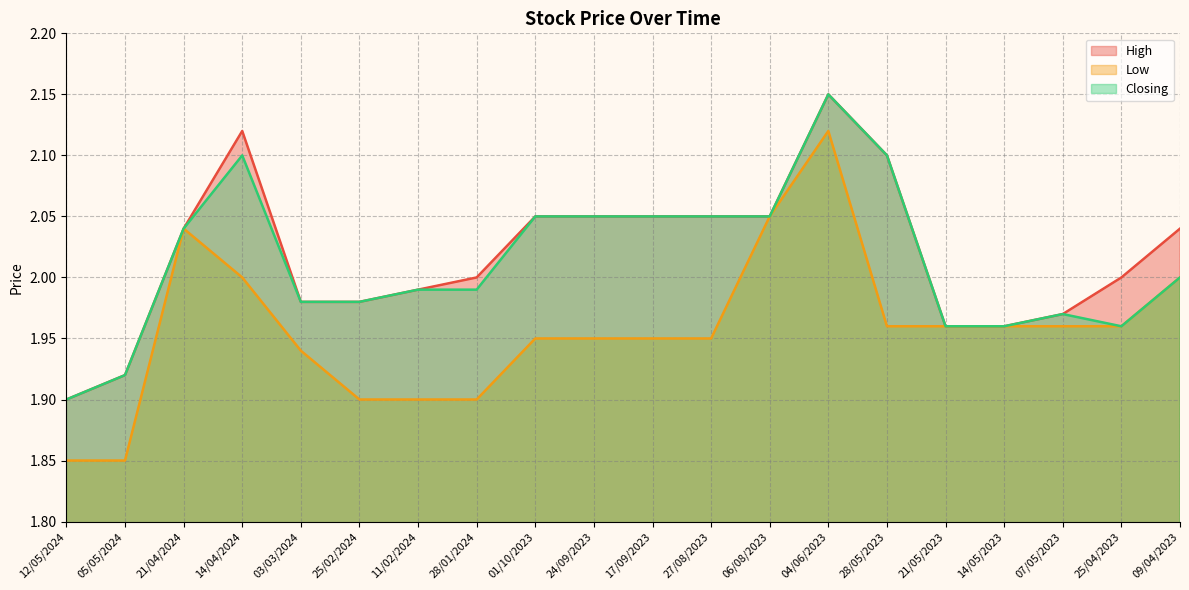

The Low series shows 2.6 at 12/05/2024. True or false?

False